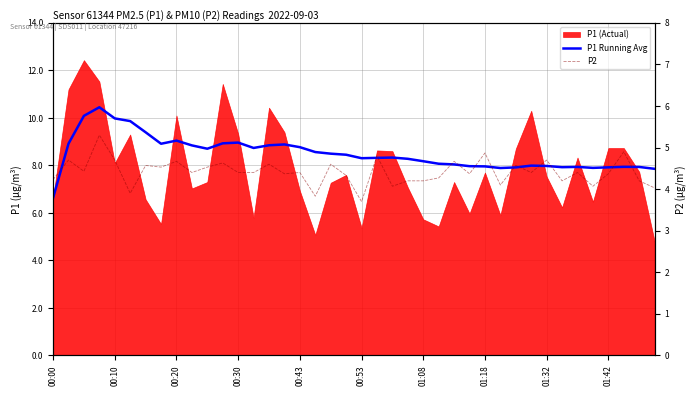

Rank the categories by P2 value from highest to lowest.

00:30, 37, 28, 21, 00:10, 00:43, 32, 01:32, 26, 11, 14, 18, 01:08, 30, 01:18, 10, 00:20, 01:42, 12, 13, 16, 31, 34, 15, 27, 36, 19, 25, 00:00, 23, 24, 33, 38, 29, 22, 35, 39, 00:53, 17, 20